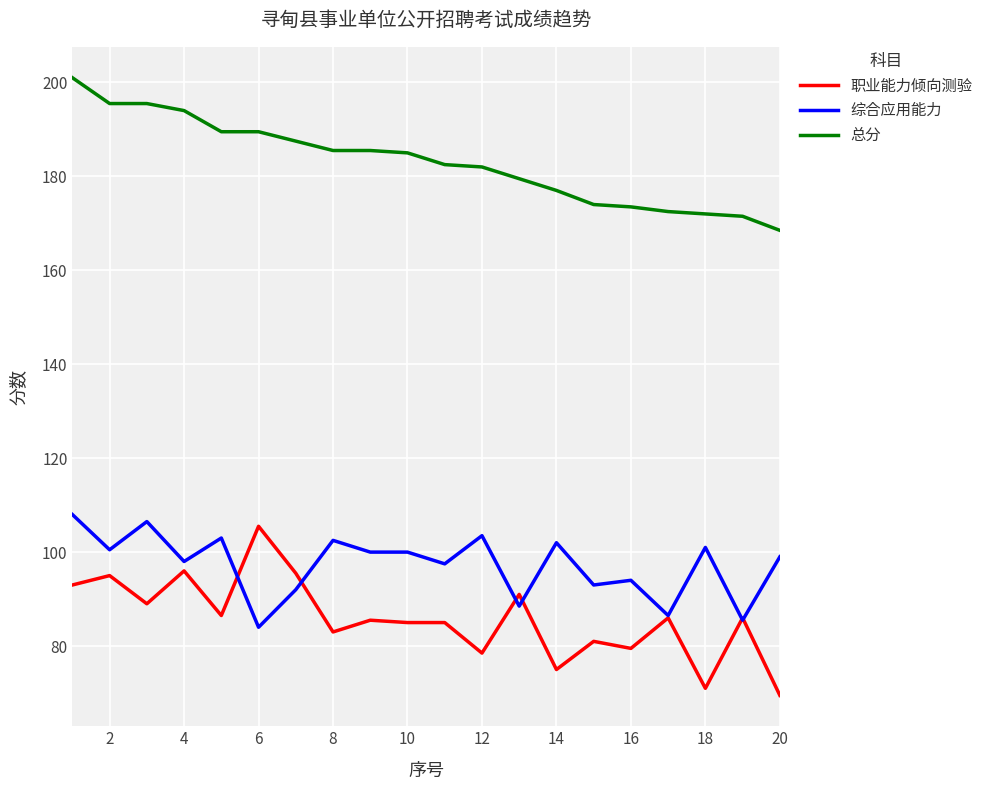

What is the highest value of the 综合应用能力 series?

108.0